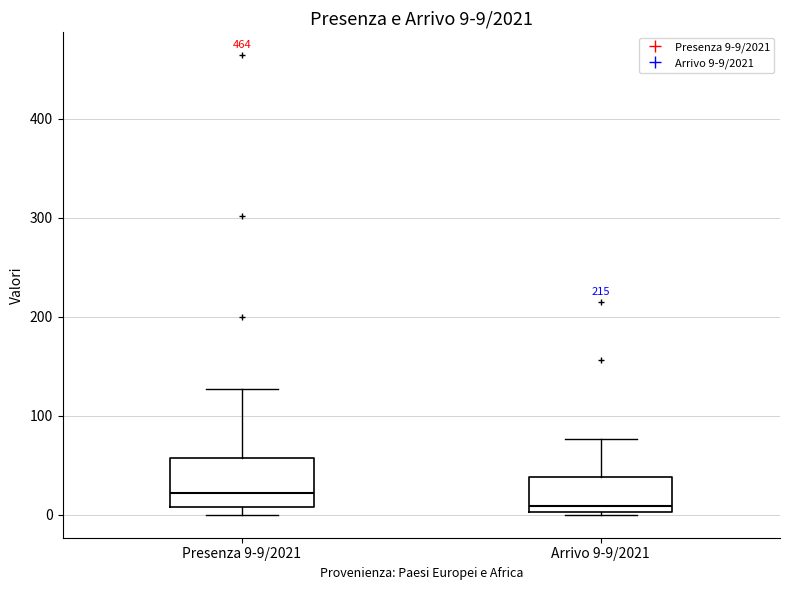

Which box's median line is the lowest?

Arrivo 9-9/2021